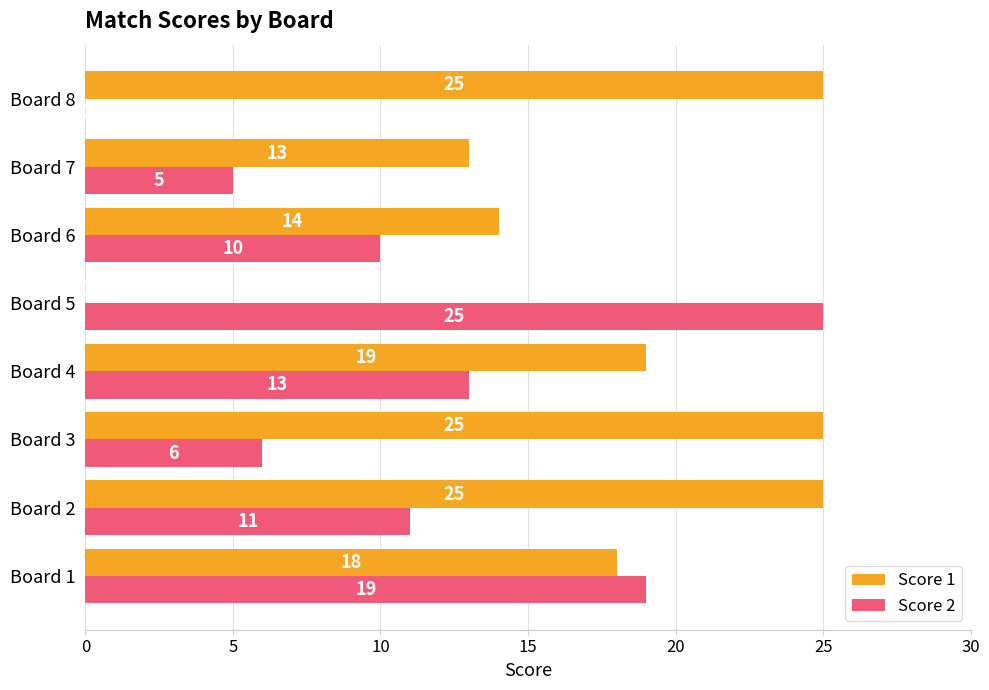

What are all the series names shown in the legend?

Score 1, Score 2